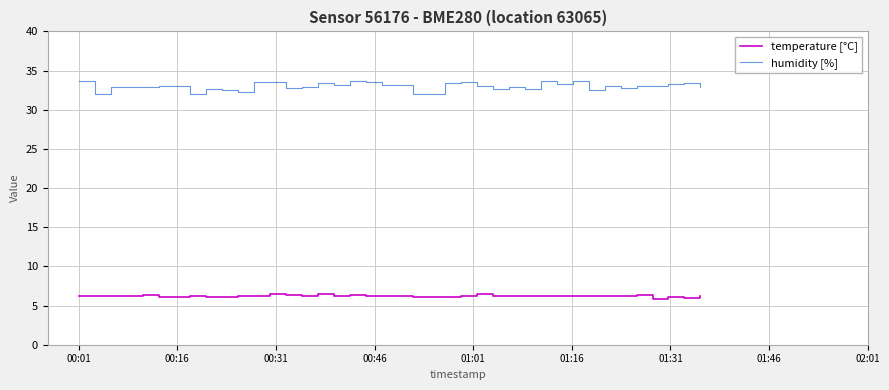

True or false: temperature [°C] and humidity [%] intersect in this chart.

False